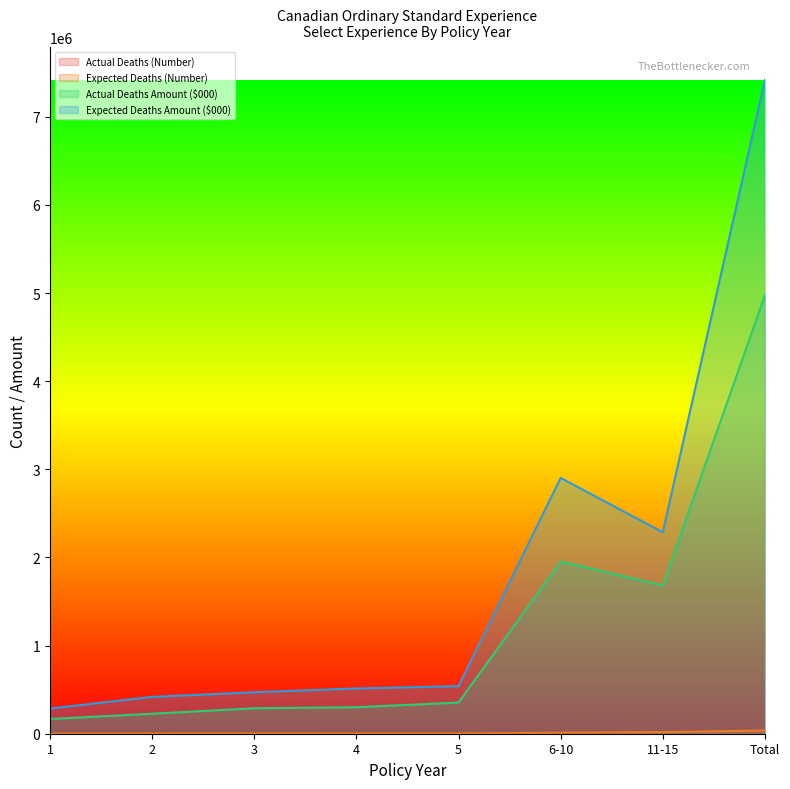

Reading left to right, what are all the values shown in this chart?

Actual Deaths (Number): 670	869	1092	1234	1371	9016	14015	28267
Expected Deaths (Number): 833	1317	1535	1721	1889	12128	17478	36901
Actual Deaths Amount ($000): 167149	226994	288933	300721	353818	1954019	1683702	4975337
Expected Deaths Amount ($000): 286099	418088	470998	513645	539843	2903046	2286523	7418241